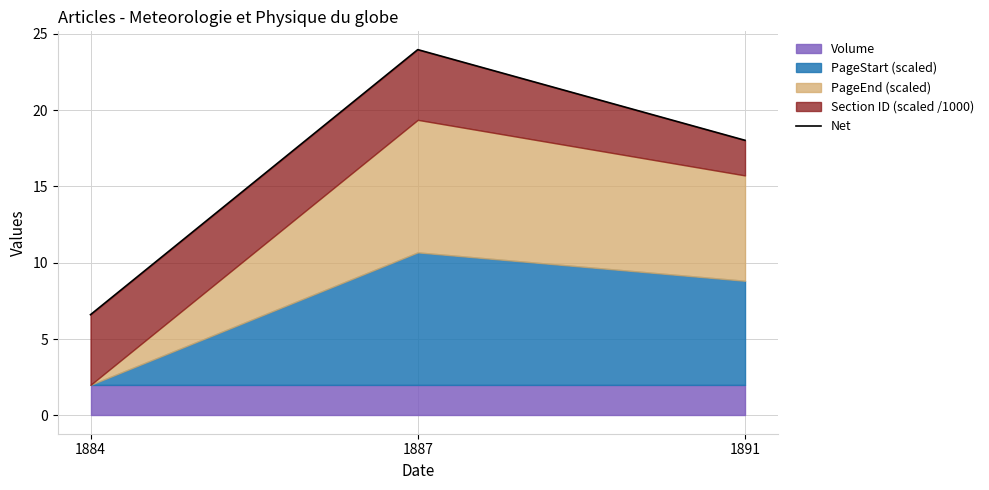

How many values are below 18?

1